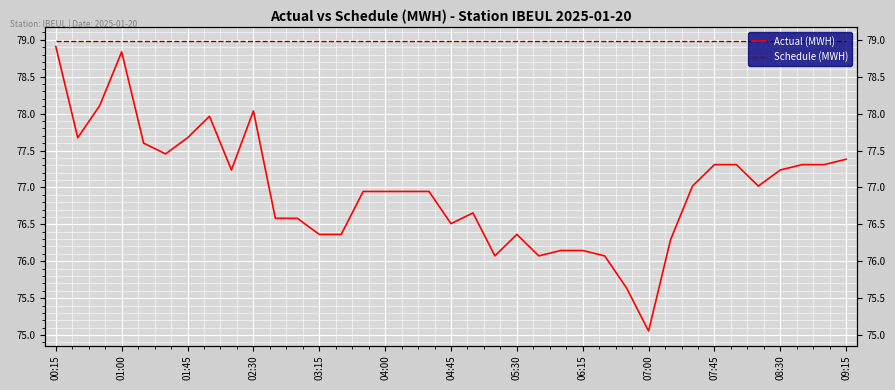

Reading right to left, extract all data points from this chart.

Actual (MWH): 77.4	77.3	77.3	77.2	77.0	77.3	77.3	77.0	76.3	75.1	75.6	76.1	76.1	76.1	76.1	76.4	76.1	76.7	76.5	76.9	76.9	76.9	76.9	76.4	76.4	76.6	76.6	78.0	77.2	78.0	77.7	77.5	77.6	78.8	78.1	77.7	78.9
Schedule (MWH): 79.0	79.0	79.0	79.0	79.0	79.0	79.0	79.0	79.0	79.0	79.0	79.0	79.0	79.0	79.0	79.0	79.0	79.0	79.0	79.0	79.0	79.0	79.0	79.0	79.0	79.0	79.0	79.0	79.0	79.0	79.0	79.0	79.0	79.0	79.0	79.0	79.0